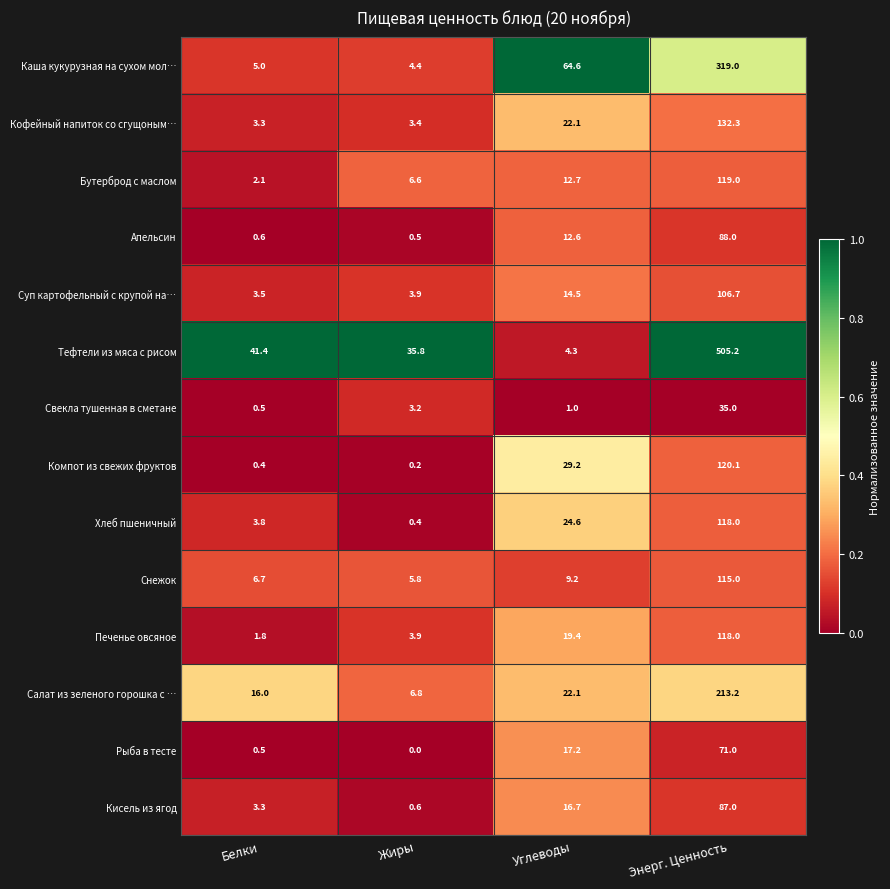

Which series has the largest total across all categories?

Тефтели из мяса с рисом